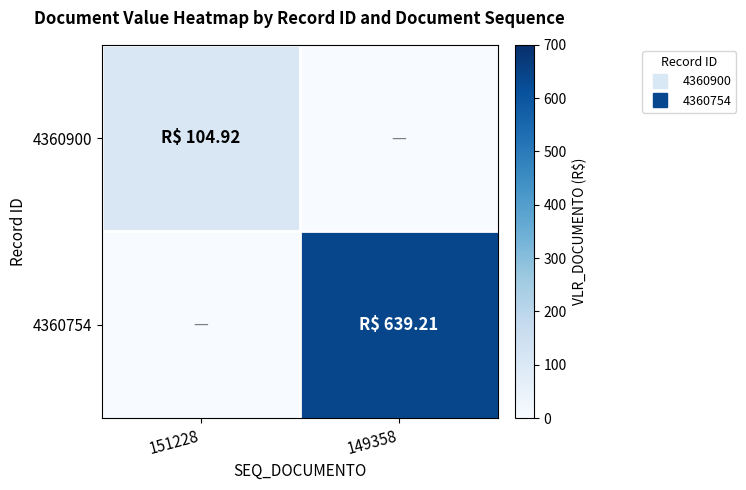

Between 151228 and 149358, which series saw the biggest shift?

4360754